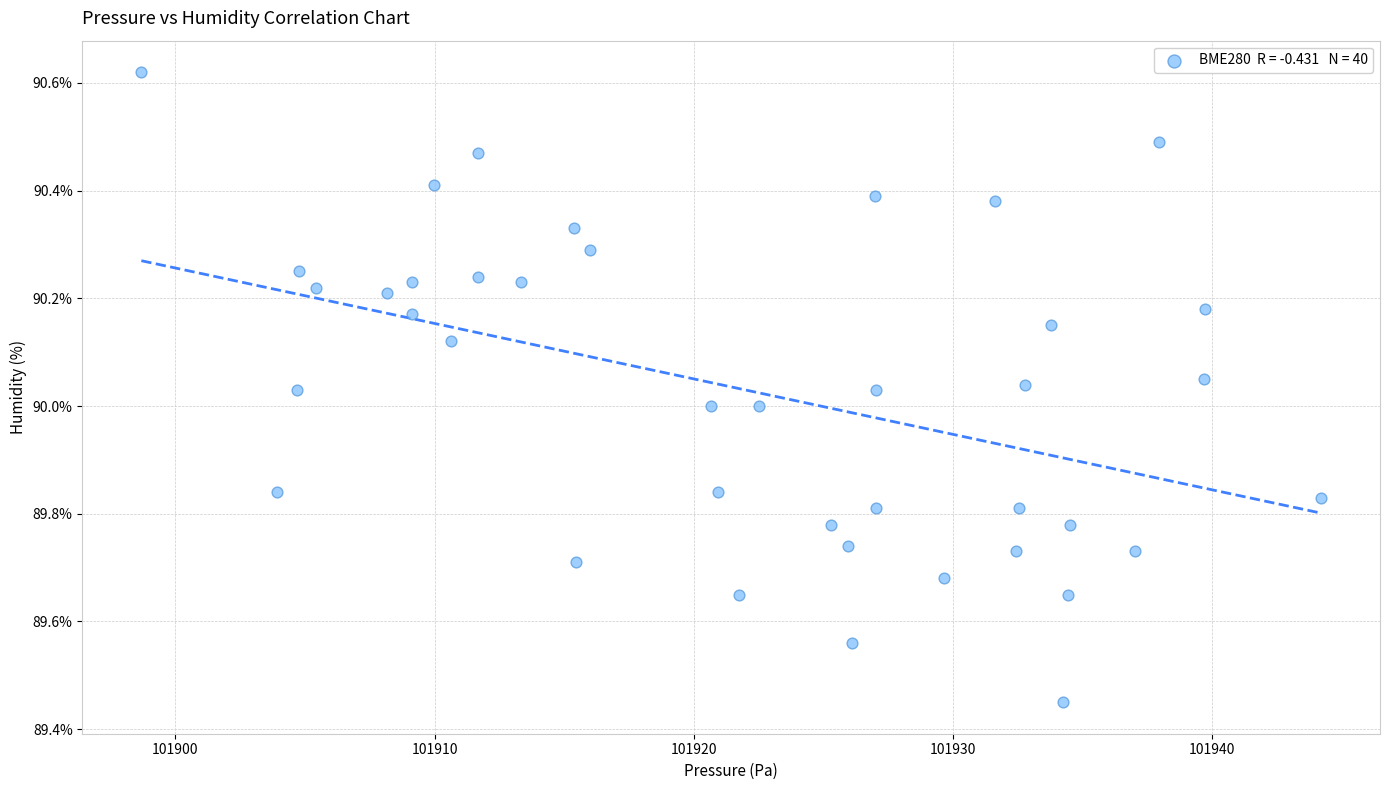

What is the range of X values (max minus min)?

45.5